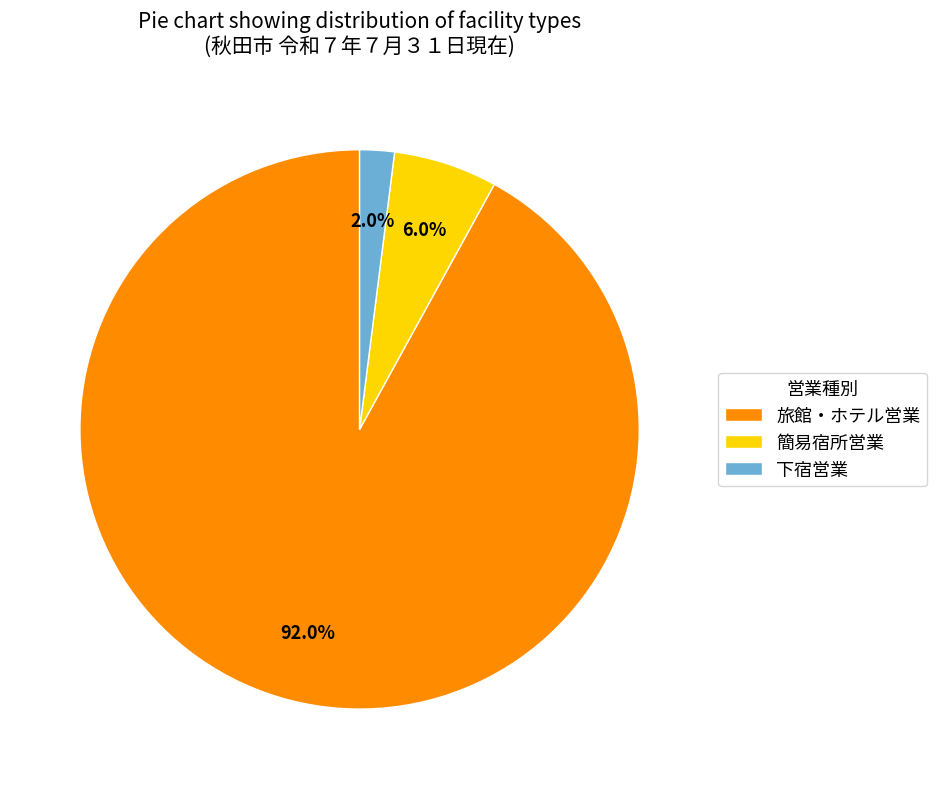

To the nearest percent, what percentage of the pie is 下宿営業?

2%